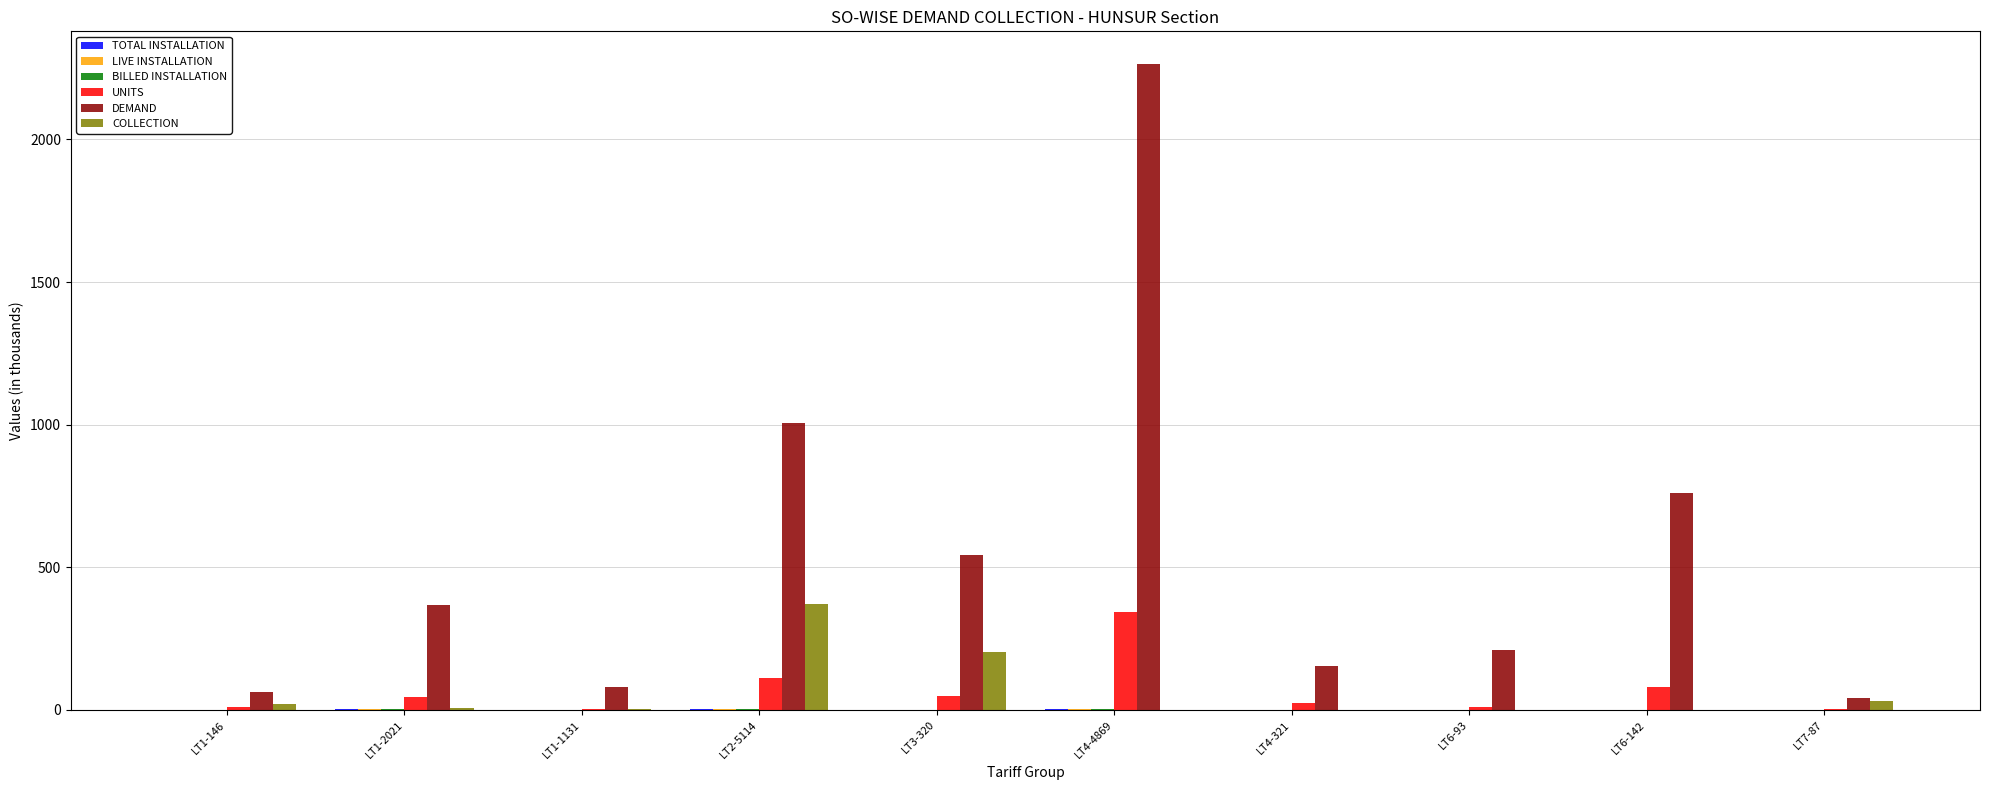

The value of DEMAND at LT1-146 is 61.9. True or false?

True